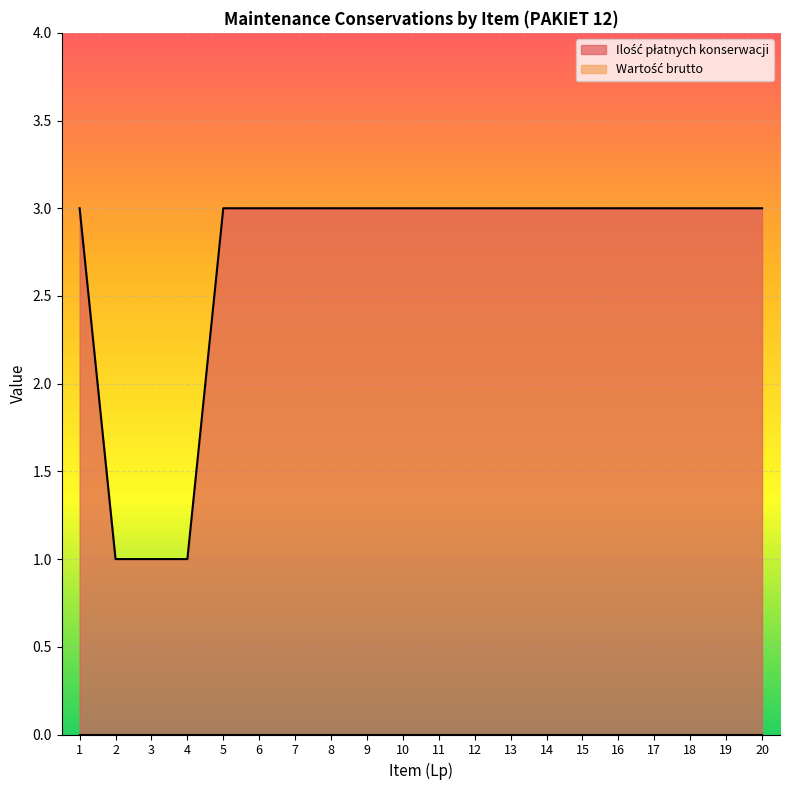

Which label corresponds to the largest value in the chart?

1